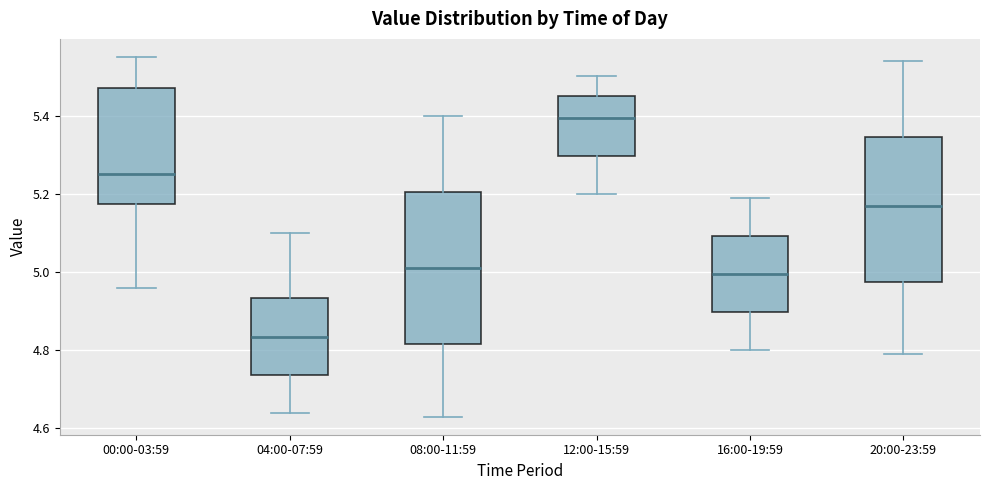

Reading left to right, read every box against the y-axis: the position of its median line, the range the box covers, and the ends of its whiskers. The values are not printed on the chart, so give them approximately, as read against the axis.

00:00-03:59: median 5.26, box 5.18 to 5.48, whiskers 4.96 to 5.56
04:00-07:59: median 4.84, box 4.74 to 4.94, whiskers 4.64 to 5.10
08:00-11:59: median 5.02, box 4.82 to 5.20, whiskers 4.64 to 5.40
12:00-15:59: median 5.40, box 5.30 to 5.46, whiskers 5.20 to 5.50
16:00-19:59: median 5.00, box 4.90 to 5.10, whiskers 4.80 to 5.20
20:00-23:59: median 5.18, box 4.98 to 5.34, whiskers 4.80 to 5.54